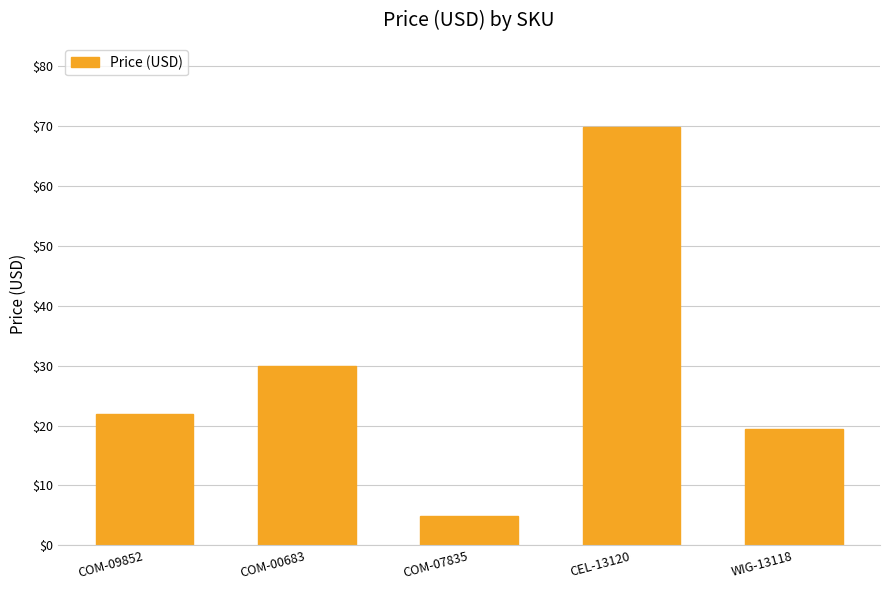

What is the difference between the values at CEL-13120 and COM-07835?

65.0